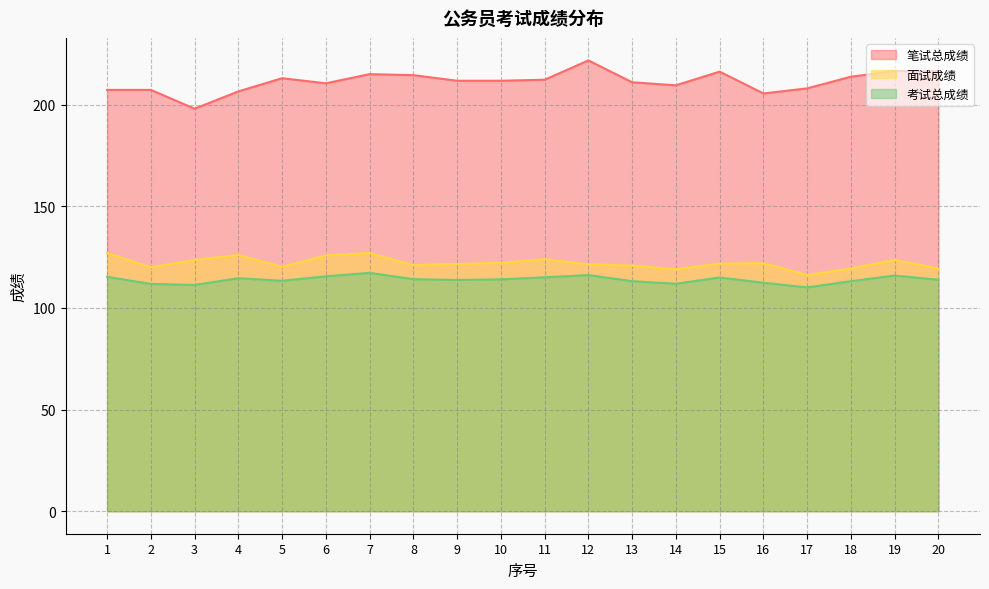

In 笔试总成绩, how many points are lower than both neighbors (excluding endpoints)?

4